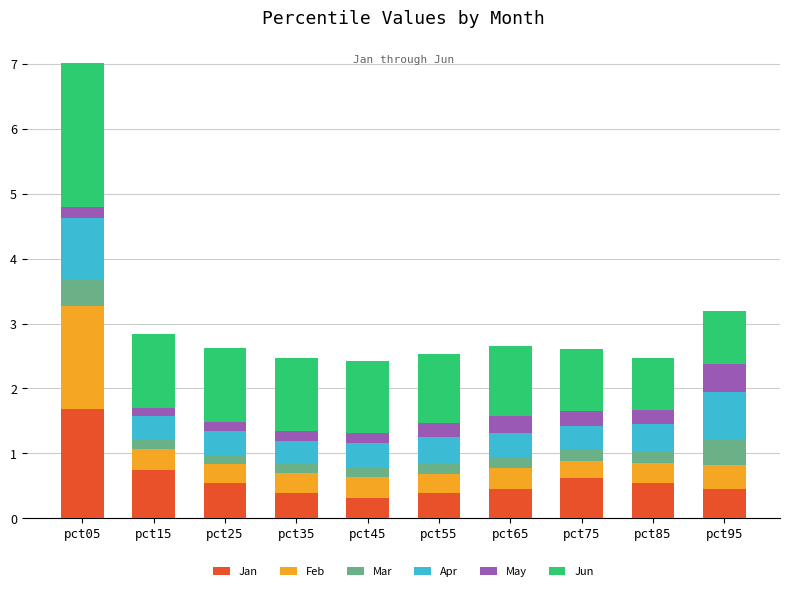

What are all the series names shown in the legend?

Jan, Feb, Mar, Apr, May, Jun